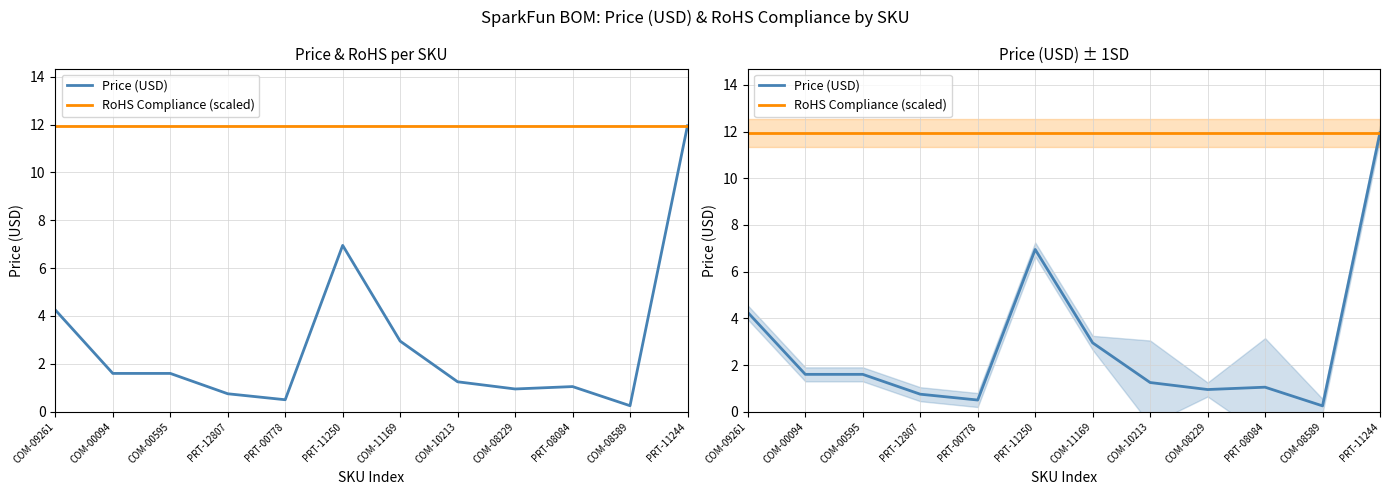

At which category does the chart reach its peak across all series?

PRT-11244